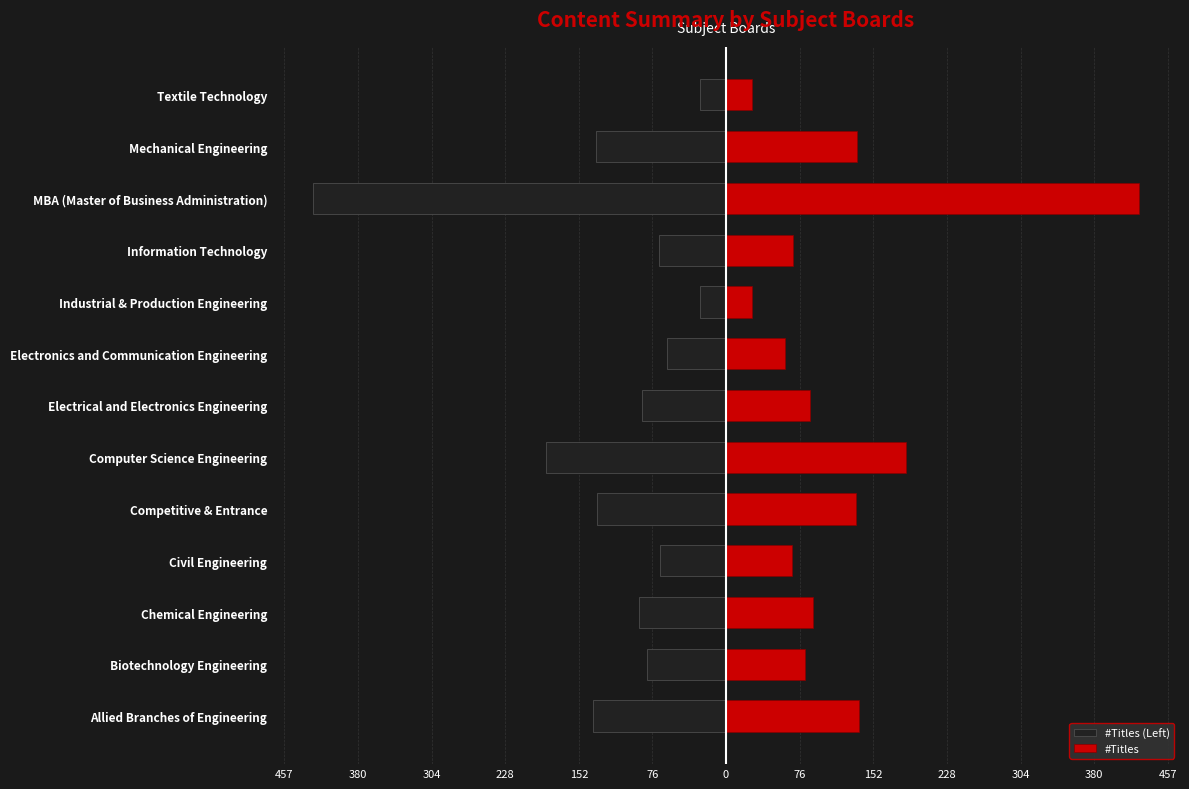

What is the difference between the #Titles values at Civil Engineering and Competitive & Entrance?

66